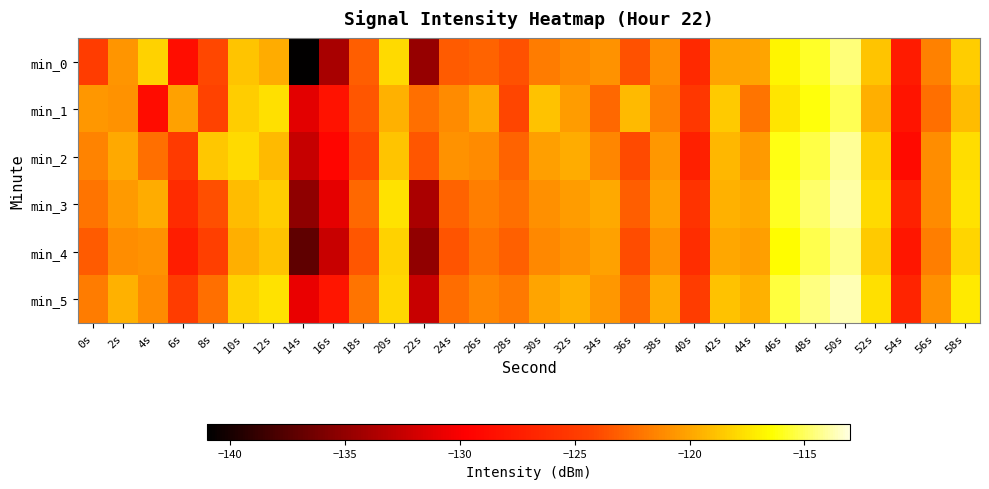

Which series changed the most between 42s and 52s?

min_3